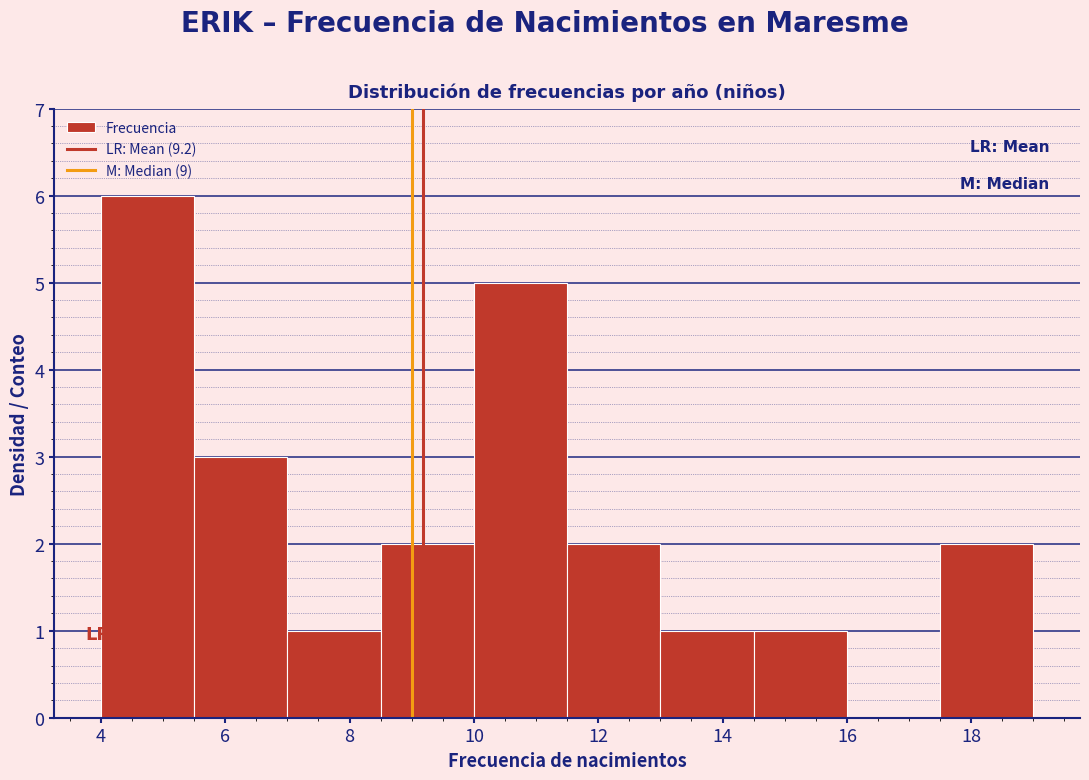

Reading left to right, transcribe this chart: for each bar, give the range it covers on the x-axis and its height. Neither the bar edges nor the heights are printed on the chart, so give them approximately, as read against the axes.

4.0 to 5.5: 6
5.5 to 7.0: 3
7.0 to 8.5: 1
8.5 to 10.0: 2
10.0 to 11.5: 5
11.5 to 13.0: 2
13.0 to 14.5: 1
14.5 to 16.0: 1
16.0 to 17.5: 0
17.5 to 19.0: 2